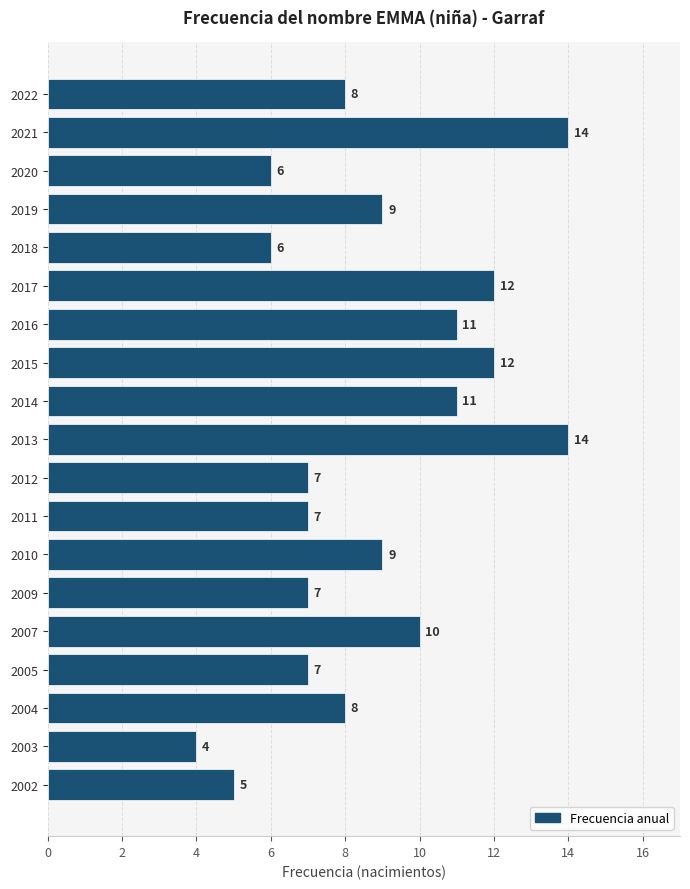

What is the value of the 7th bar from the top?

11